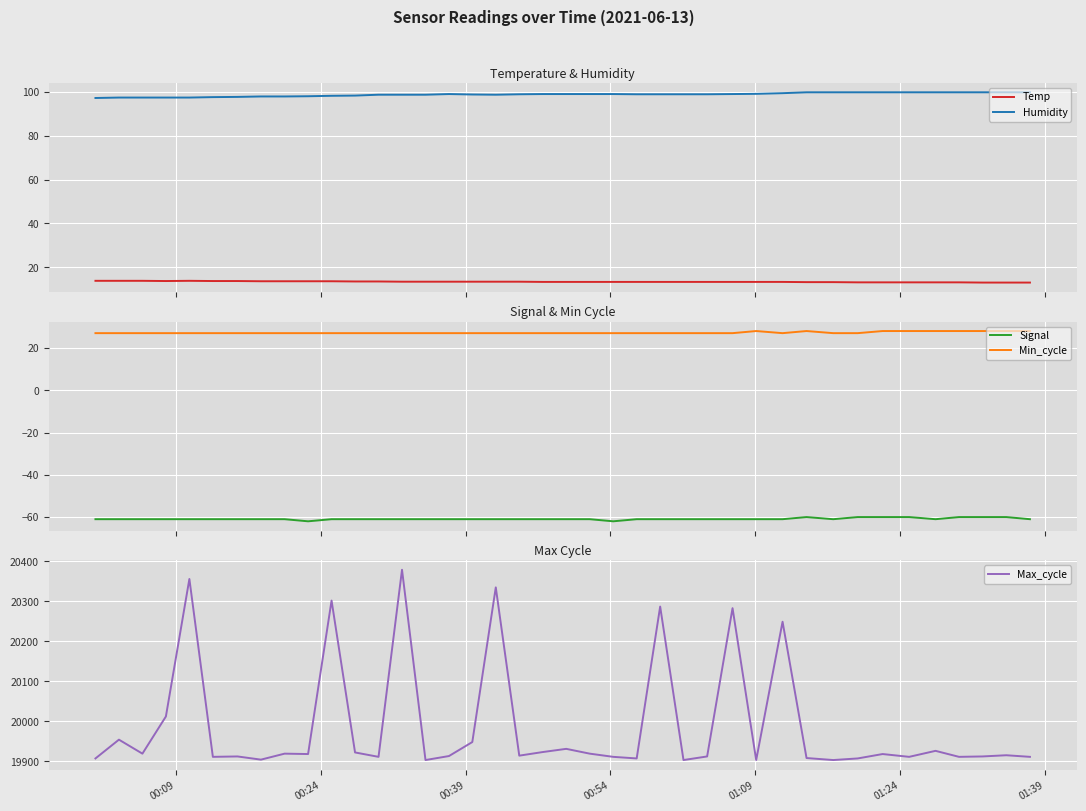

How many values in the Humidity series exceed 99?

18